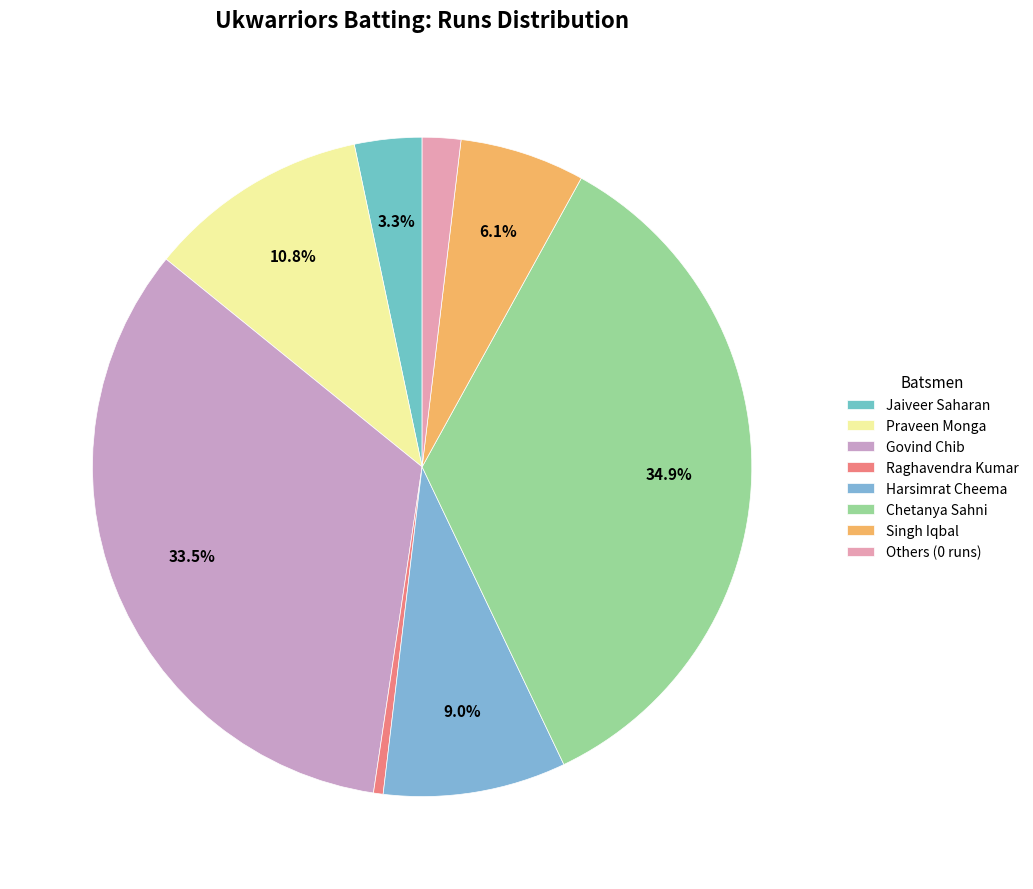

What portion of the pie excludes Jaiveer Saharan?

96.7%